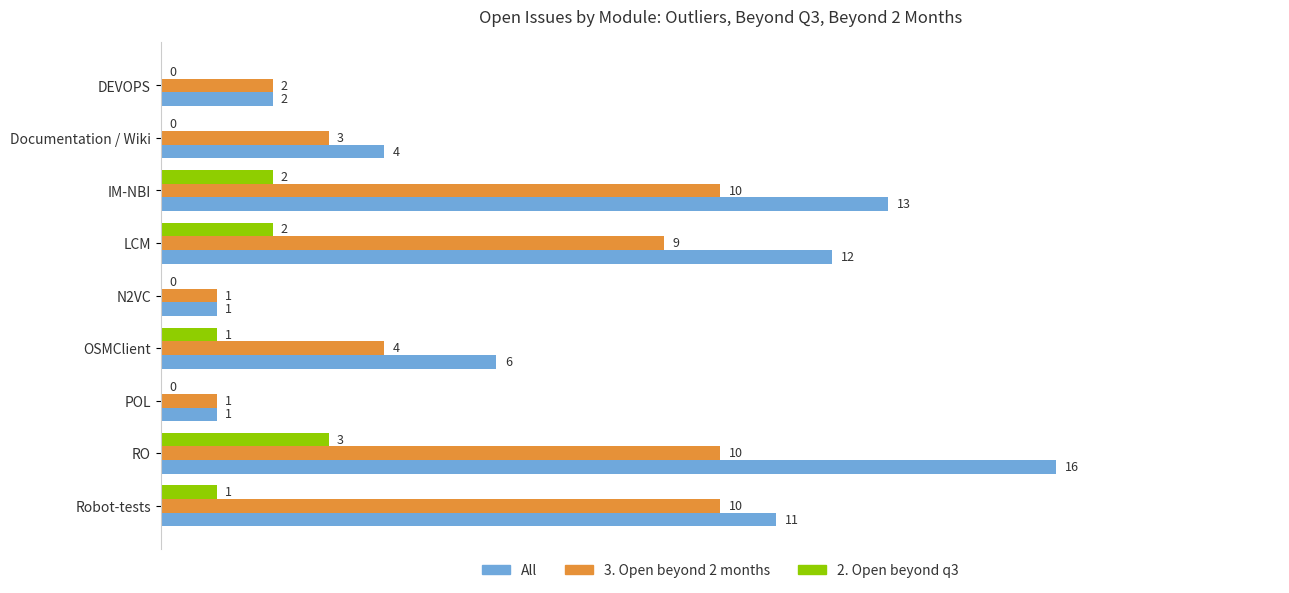

What is the sum of the 2. Open beyond q3 values at LCM and IM-NBI?

4